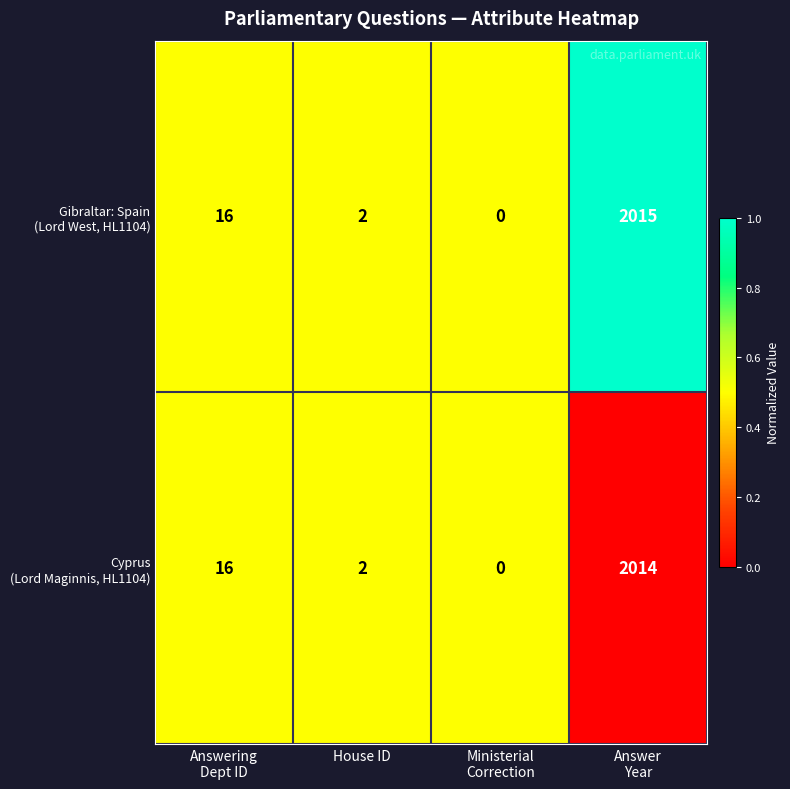

What is the greatest value displayed?

2015